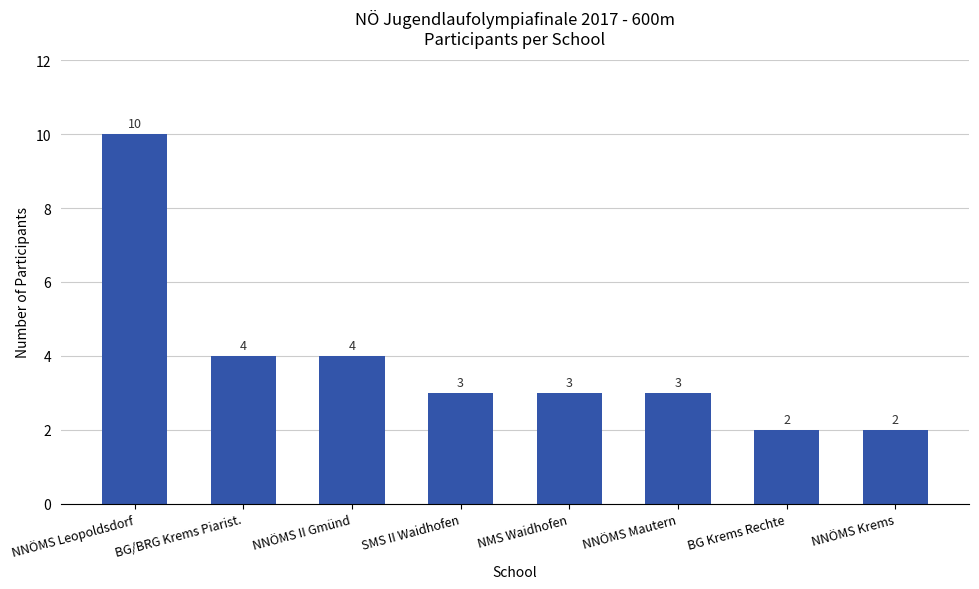

How many data points are less than 3?

2